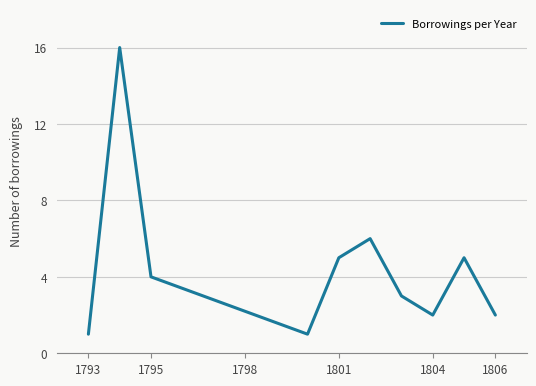

What is the maximum value shown in the chart?

16